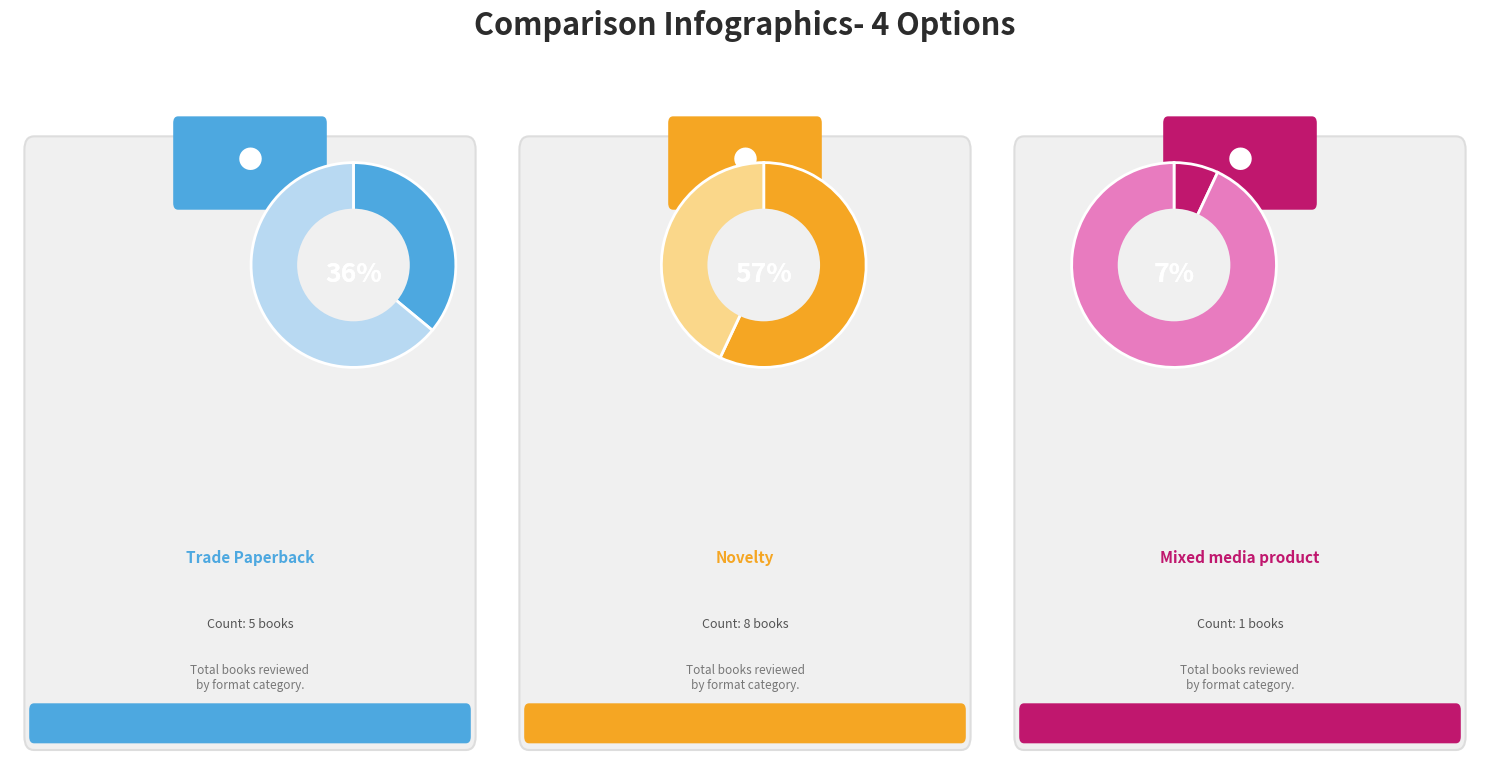

How many slices are in this pie chart?

3